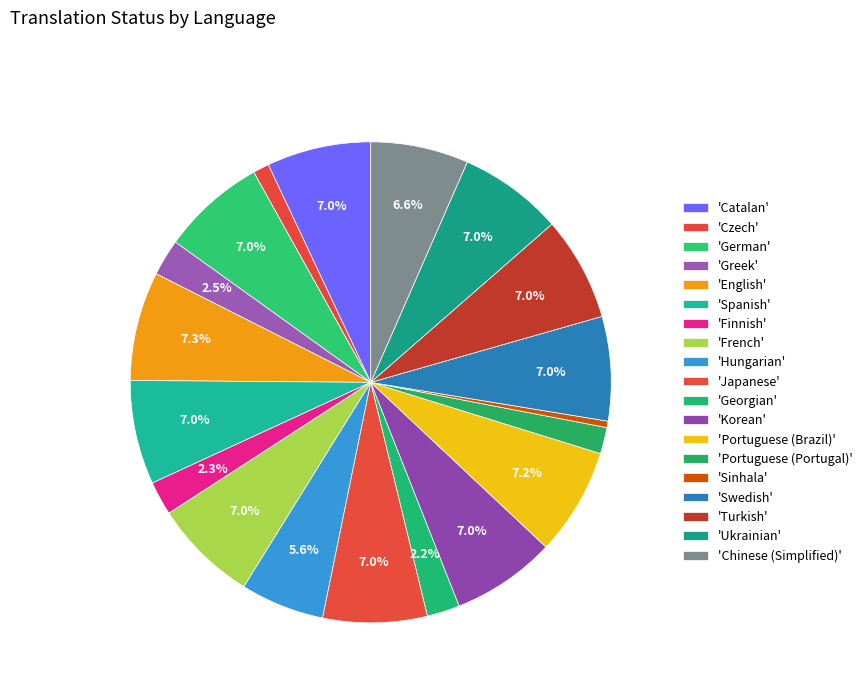

How many segments does this pie chart have?

19